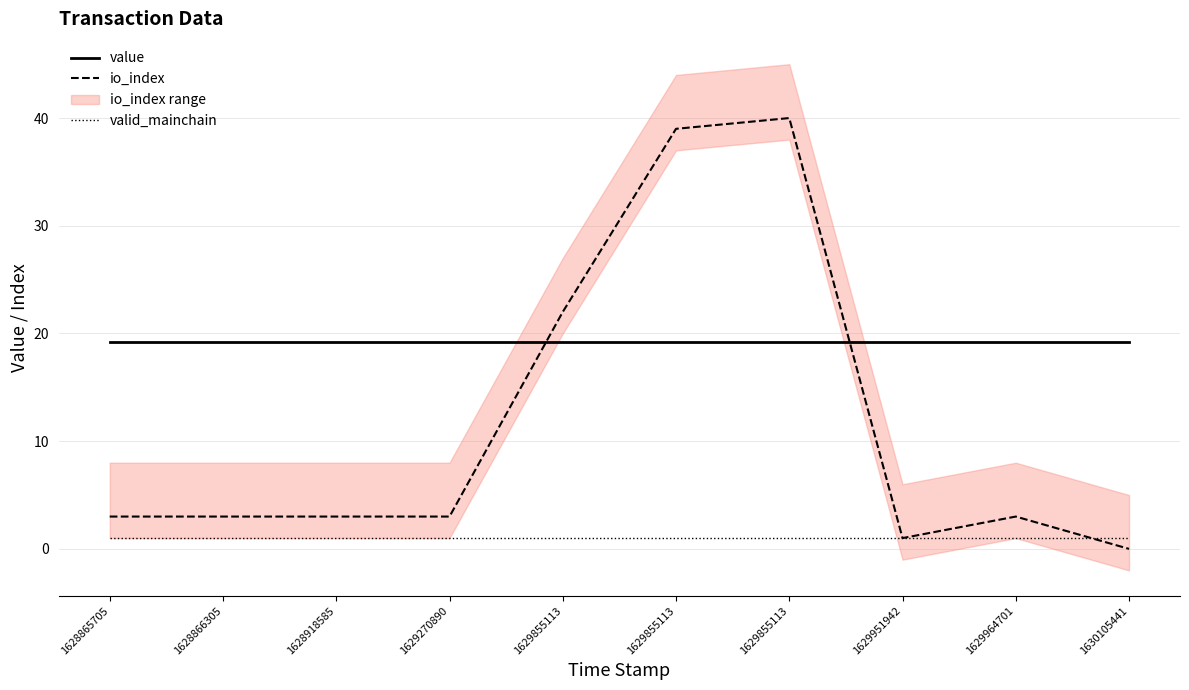

True or false: io_index has a value of 3.0 at 1629270890.

True